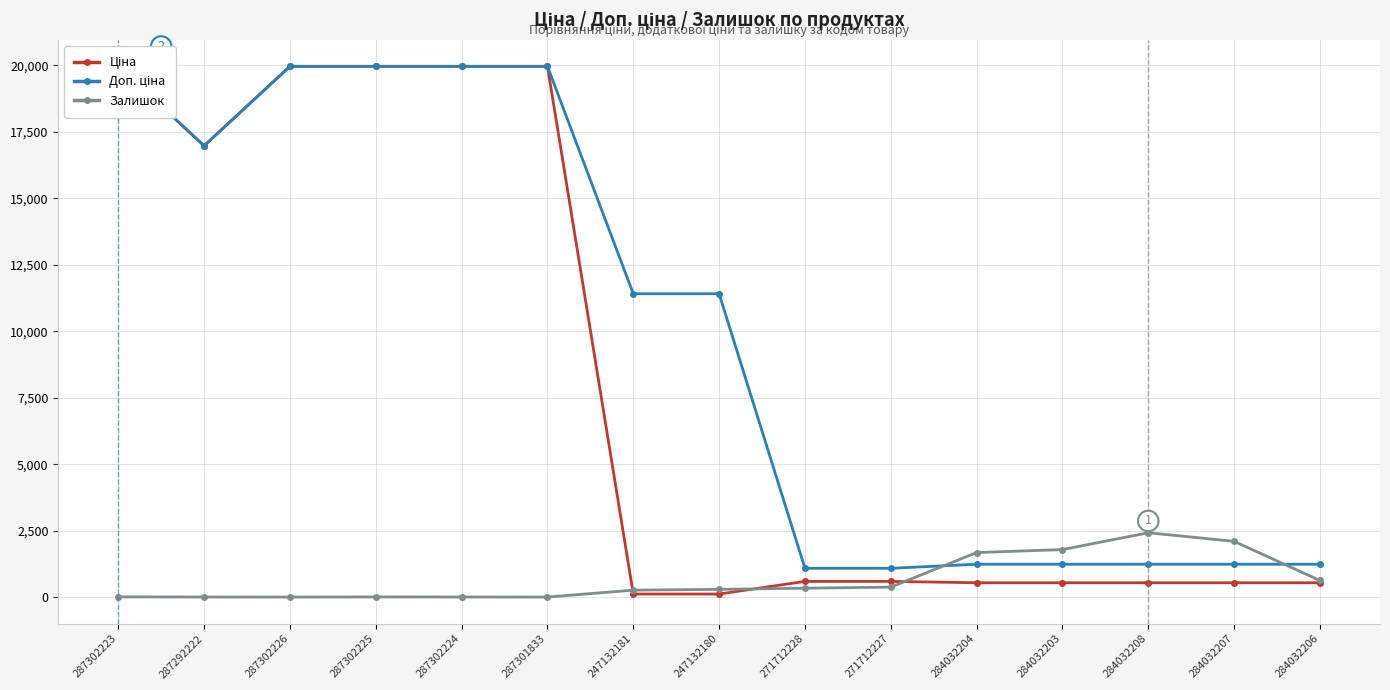

Where is Залишок nearest to the value 1209?

284032204